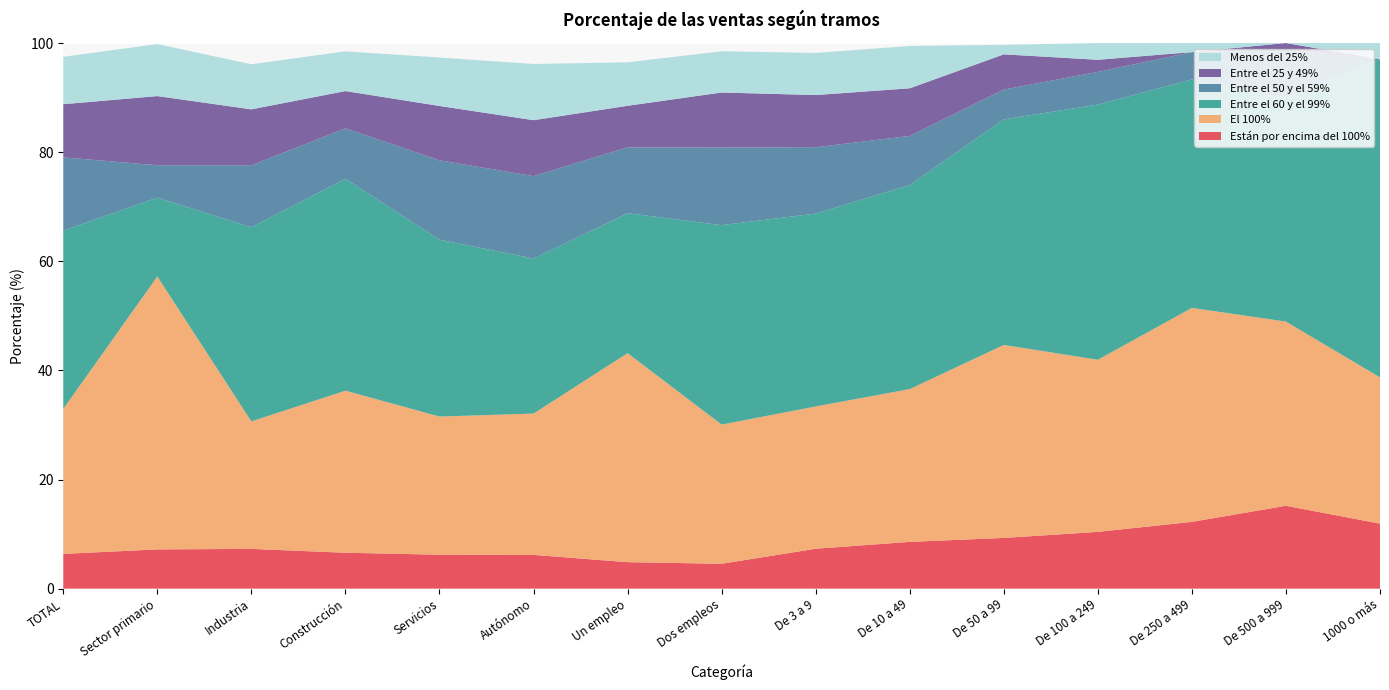

Reading left to right, transcribe all the data shown in this chart.

Están por encima del 100%: TOTAL=6.4	Sector primario=7.2	Industria=7.3	Construcción=6.6	Servicios=6.2	Autónomo=6.2	Un empleo=4.9	Dos empleos=4.6	De 3 a 9=7.3	De 10 a 49=8.6	De 50 a 99=9.3	De 100 a 249=10.4	De 250 a 499=12.2	De 500 a 999=15.2	1000 o más=11.9
El 100%: TOTAL=26.6	Sector primario=50.0	Industria=23.4	Construcción=29.7	Servicios=25.3	Autónomo=25.9	Un empleo=38.3	Dos empleos=25.5	De 3 a 9=26.1	De 10 a 49=28.0	De 50 a 99=35.4	De 100 a 249=31.5	De 250 a 499=39.2	De 500 a 999=33.8	1000 o más=26.8
Entre el 60 y el 99%: TOTAL=32.7	Sector primario=14.5	Industria=35.6	Construcción=38.8	Servicios=32.4	Autónomo=28.4	Un empleo=25.6	Dos empleos=36.6	De 3 a 9=35.3	De 10 a 49=37.4	De 50 a 99=41.3	De 100 a 249=46.8	De 250 a 499=41.9	De 500 a 999=40.9	1000 o más=58.3
Entre el 50 y el 59%: TOTAL=13.4	Sector primario=5.9	Industria=11.4	Construcción=9.2	Servicios=14.6	Autónomo=15.1	Un empleo=12.1	Dos empleos=14.2	De 3 a 9=12.2	De 10 a 49=9.0	De 50 a 99=5.5	De 100 a 249=6.0	De 250 a 499=5.0	De 500 a 999=8.9	1000 o más=0.0
Entre el 25 y 49%: TOTAL=9.7	Sector primario=12.7	Industria=10.3	Construcción=6.8	Servicios=10.0	Autónomo=10.2	Un empleo=7.6	Dos empleos=10.1	De 3 a 9=9.6	De 10 a 49=8.7	De 50 a 99=6.5	De 100 a 249=2.2	De 250 a 499=0.0	De 500 a 999=1.3	1000 o más=0.0
Menos del 25%: TOTAL=8.7	Sector primario=9.5	Industria=8.3	Construcción=7.3	Servicios=8.9	Autónomo=10.3	Un empleo=8.0	Dos empleos=7.6	De 3 a 9=7.7	De 10 a 49=7.8	De 50 a 99=1.7	De 100 a 249=3.1	De 250 a 499=1.7	De 500 a 999=0.0	1000 o más=3.0